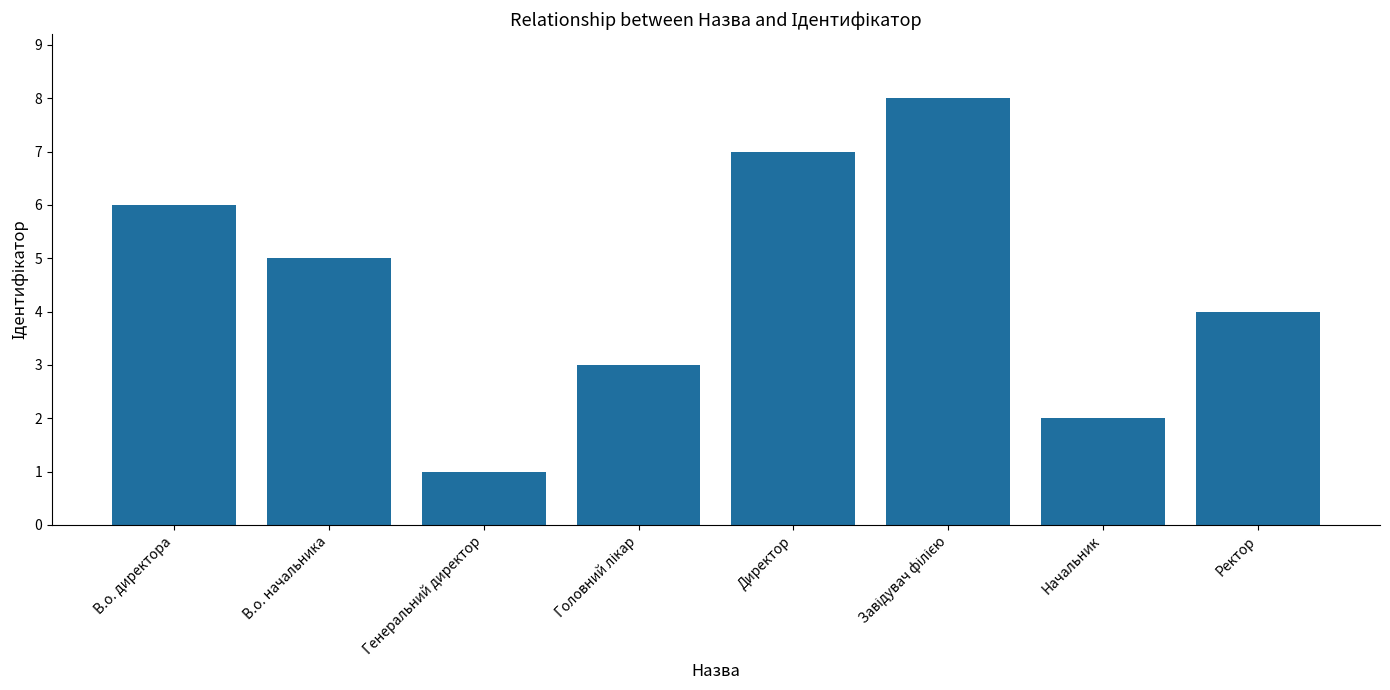

What is the label of the 7th bar from the left?

Начальник